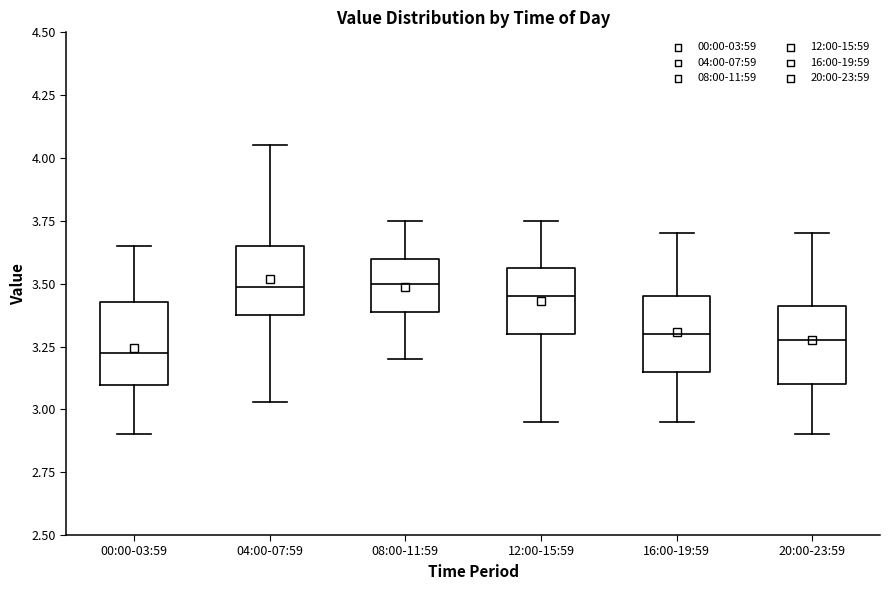

Reading left to right, transcribe this box plot: for each box, give where its median line is, the range the box spans, and where its two whiskers end, as read against the y-axis. The values are not printed on the chart, so give them approximately, as read against the axis.

00:00-03:59: median 3.25, box 3.10 to 3.45, whiskers 2.90 to 3.65
04:00-07:59: median 3.50, box 3.40 to 3.65, whiskers 3.05 to 4.05
08:00-11:59: median 3.50, box 3.40 to 3.60, whiskers 3.20 to 3.75
12:00-15:59: median 3.45, box 3.30 to 3.55, whiskers 2.95 to 3.75
16:00-19:59: median 3.30, box 3.15 to 3.45, whiskers 2.95 to 3.70
20:00-23:59: median 3.30, box 3.10 to 3.40, whiskers 2.90 to 3.70